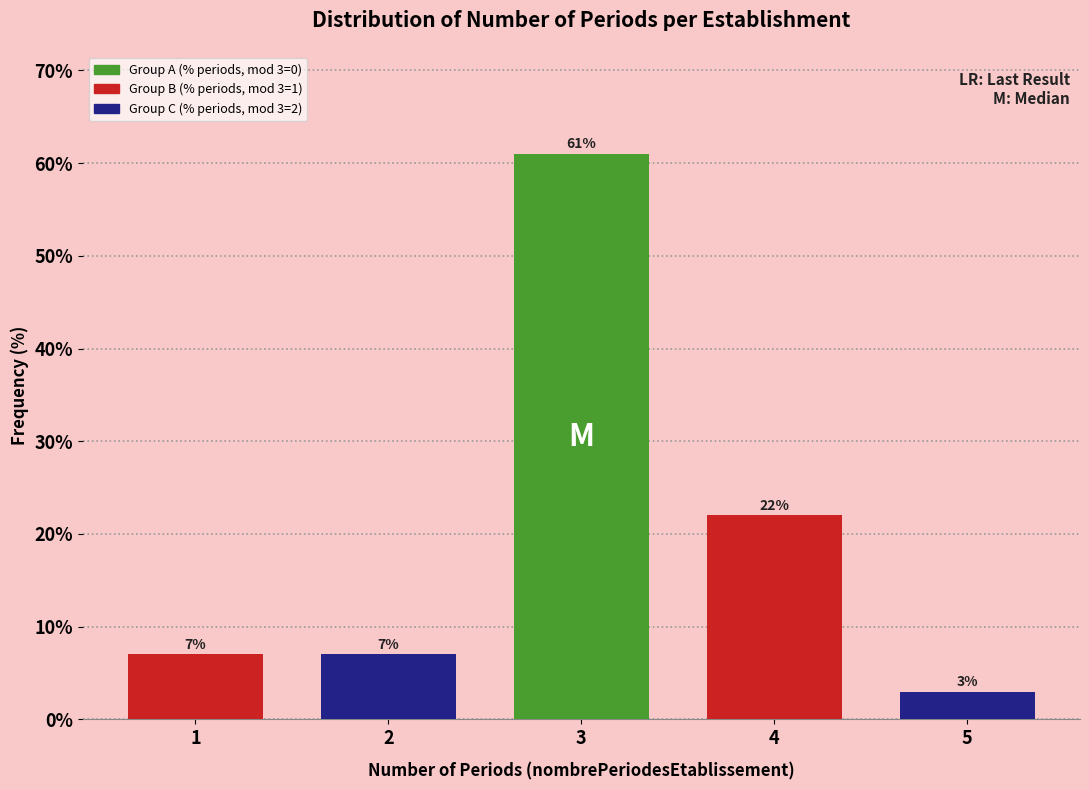

Reading left to right, extract all data points from this chart.

7	7	61	22	3